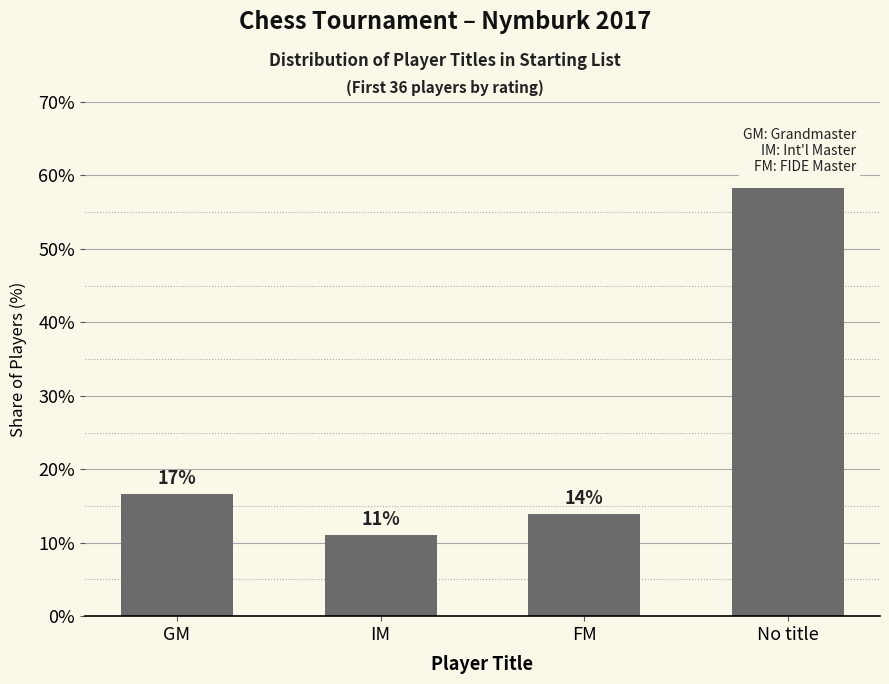

How many bars are there in total?

4